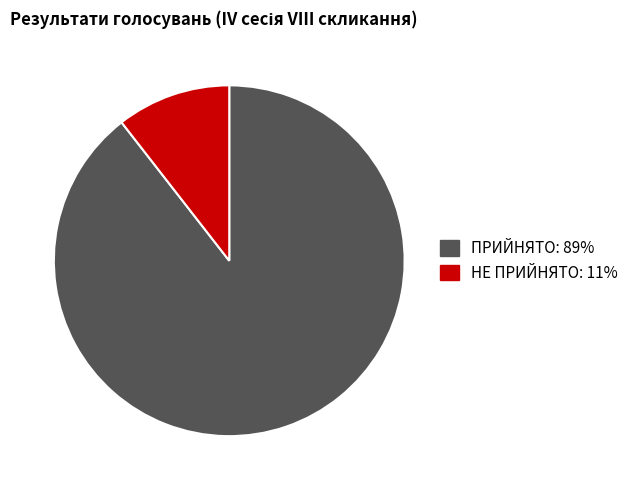

True or false: НЕ ПРИЙНЯТО accounts for 11% of the total.

True